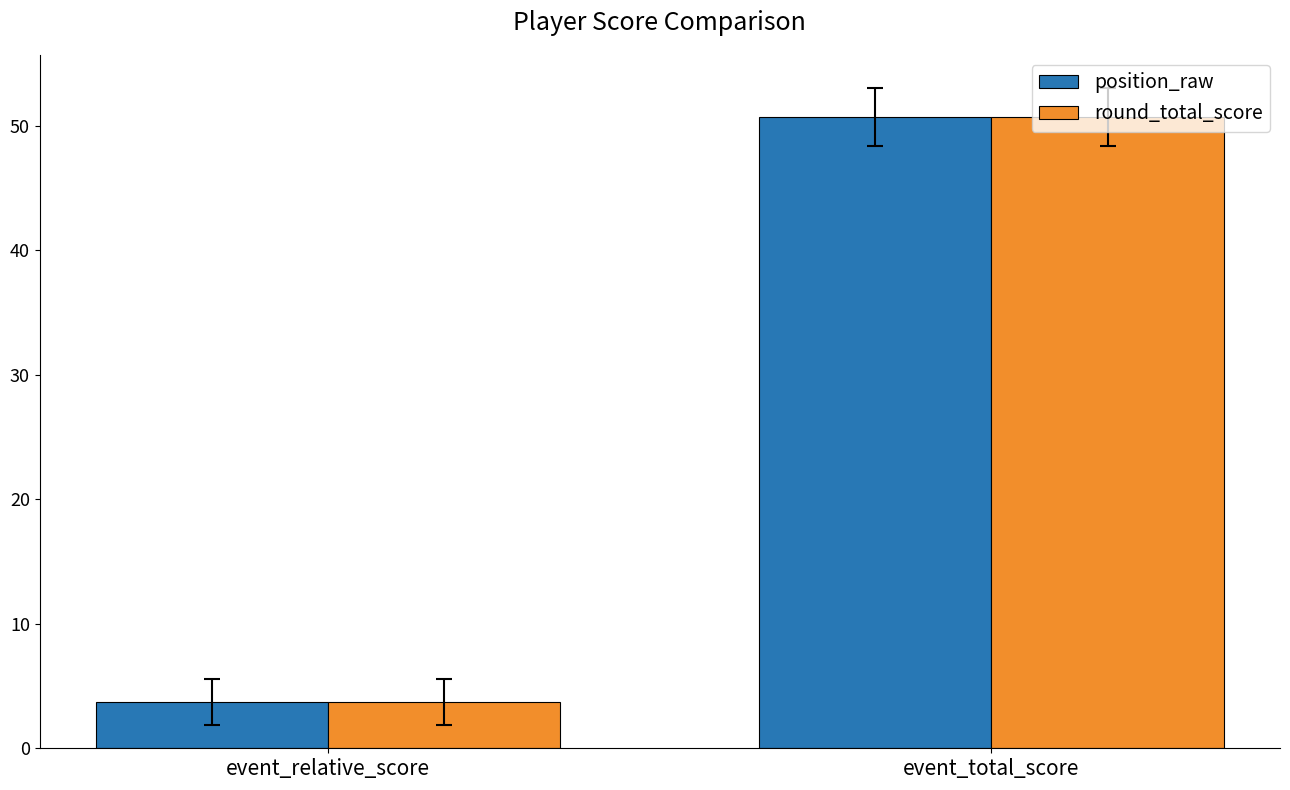

Where does the position_raw series first go above 50?

event_total_score